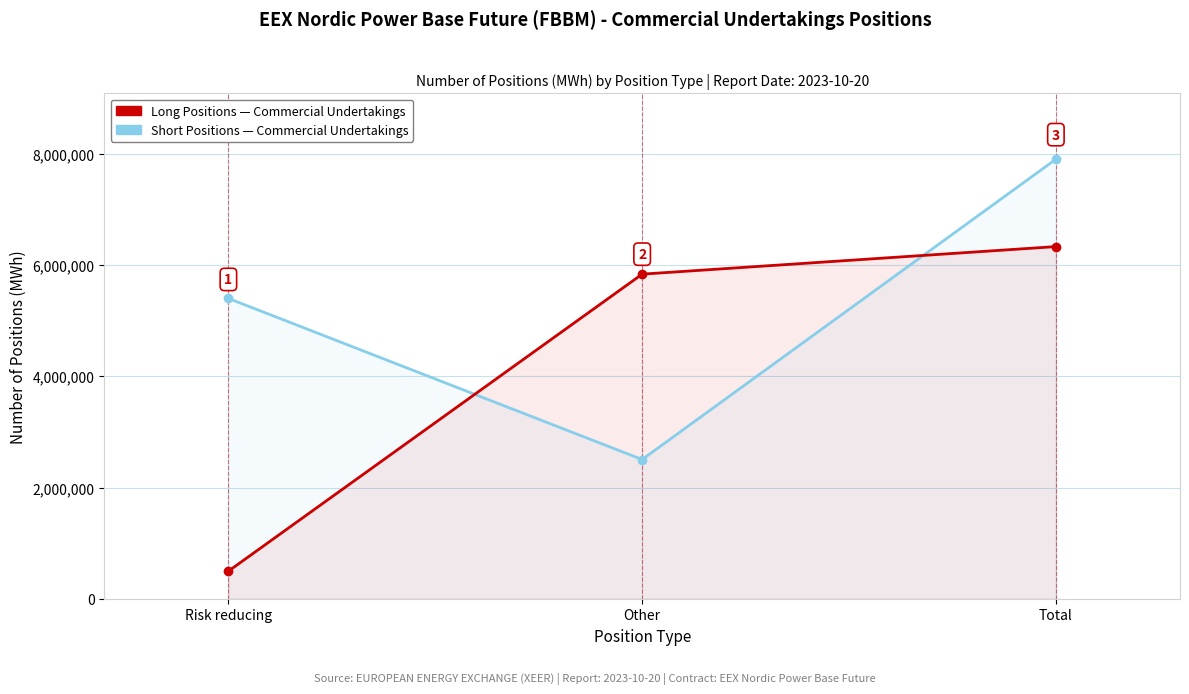

What position from the right is Other?

2